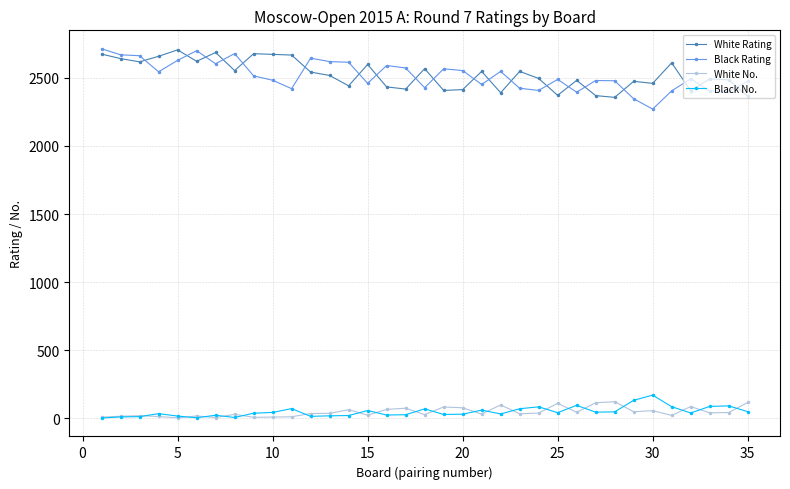

At how many categories does at least one series exceed 1519?

35